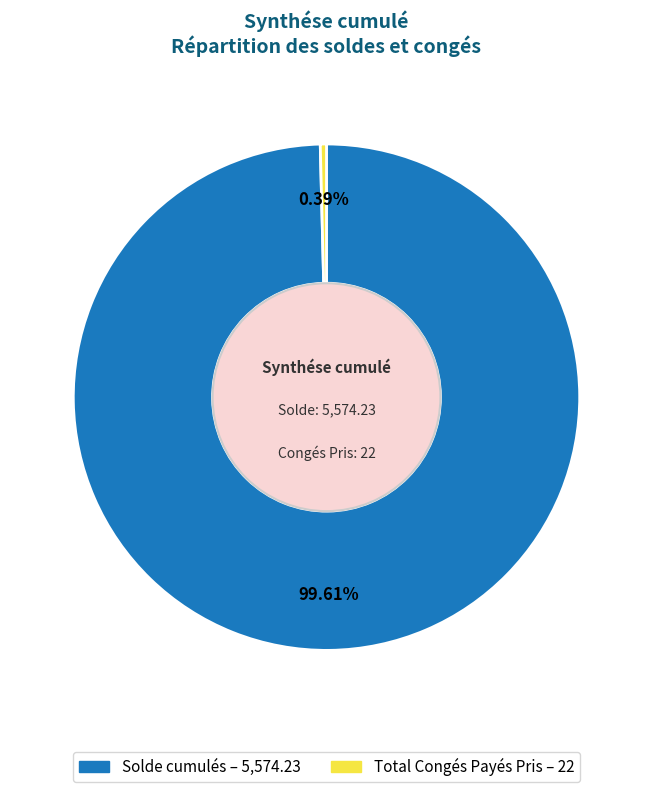

Approximately how many times larger is the value at Solde cumulés compared to Total Congés Payés Pris?

253.4